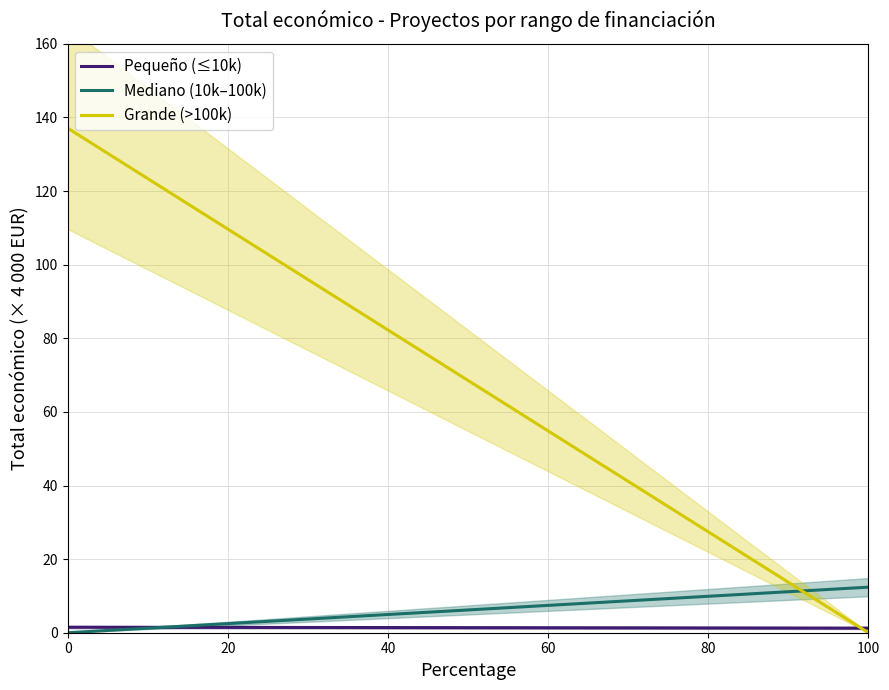

How many data points in Grande (>100k) are less than 137?

1